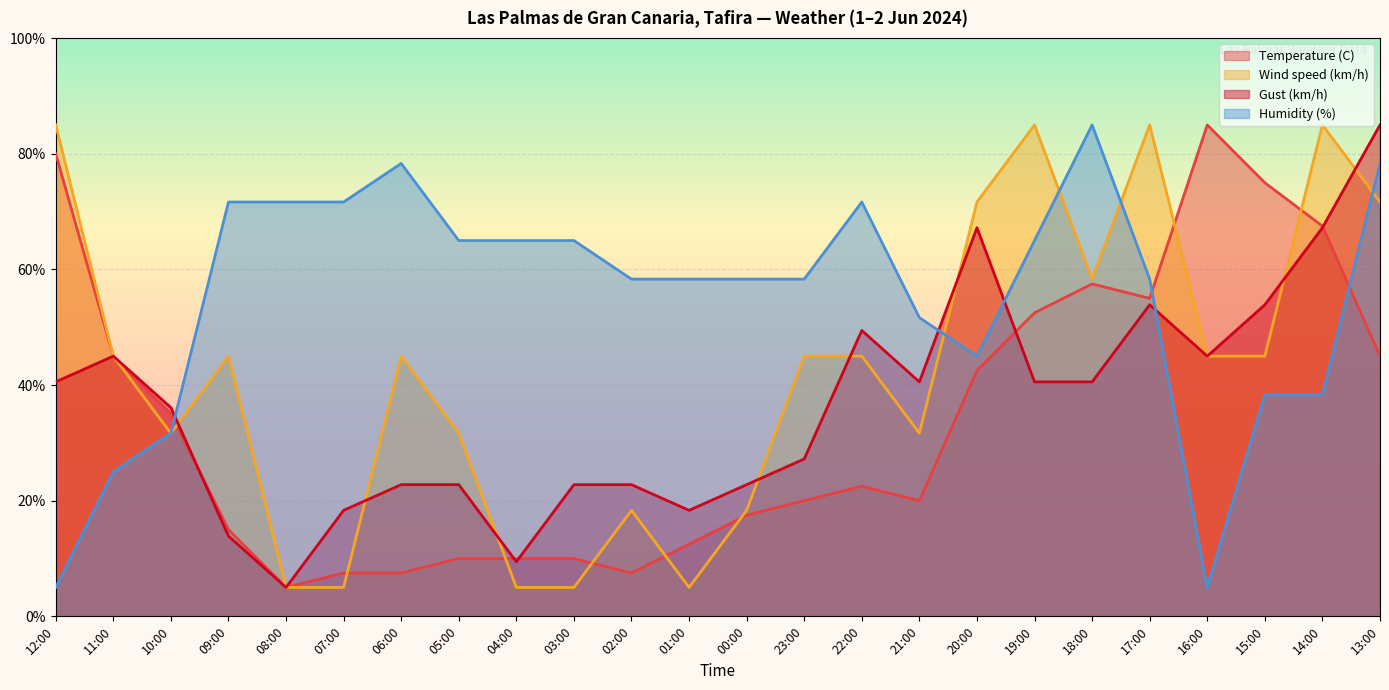

How many data points in Wind speed (km/h) are less than 44?

10